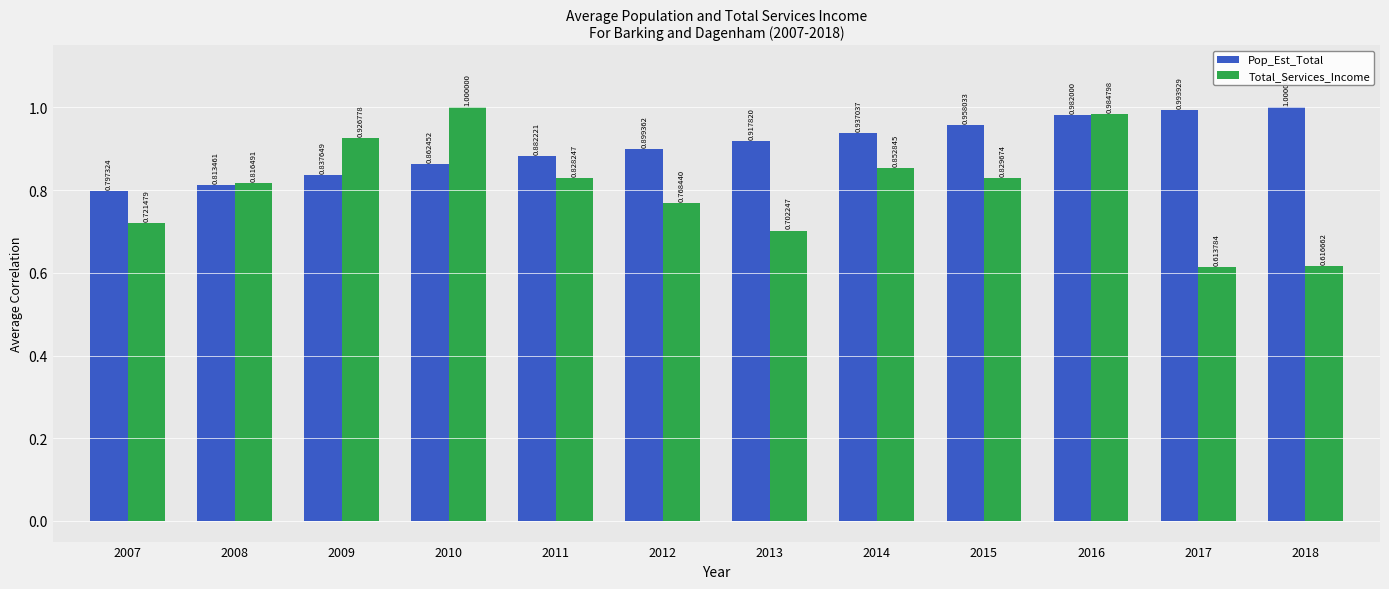

How many series are shown in this chart?

2